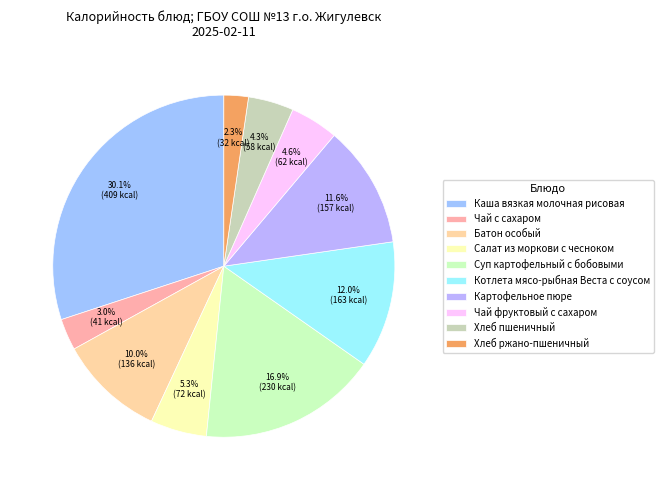

Count the number of slices in the pie.

10